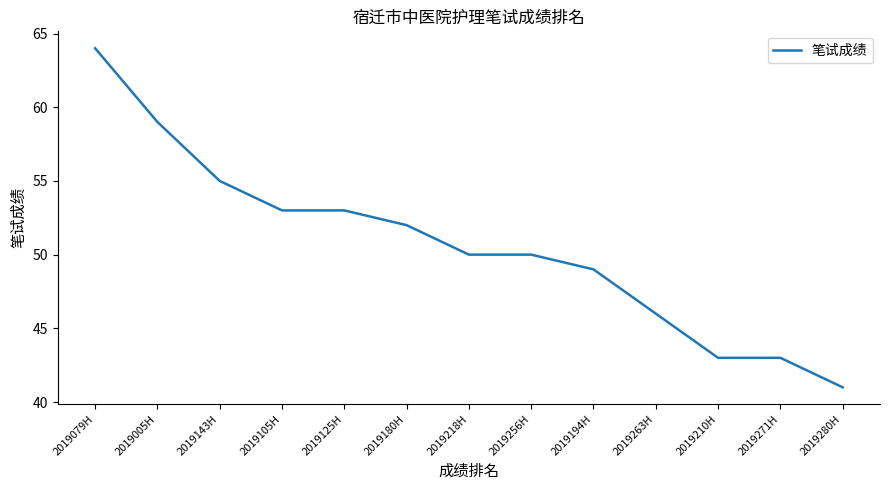

What position from the right is 2019125H?

9